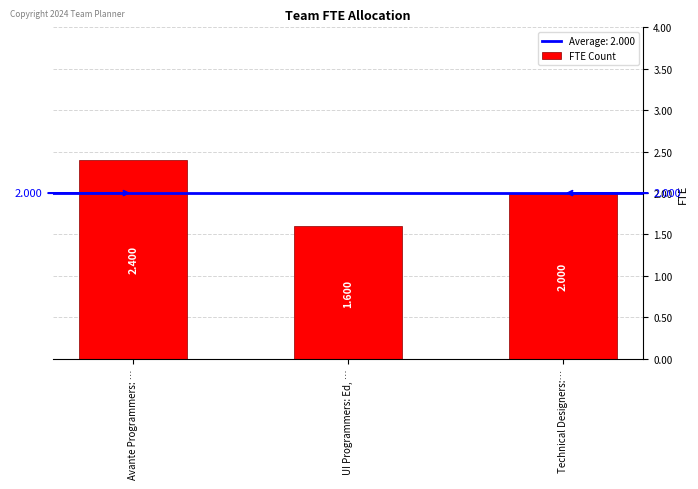

What is the difference between the maximum and minimum values?

0.8